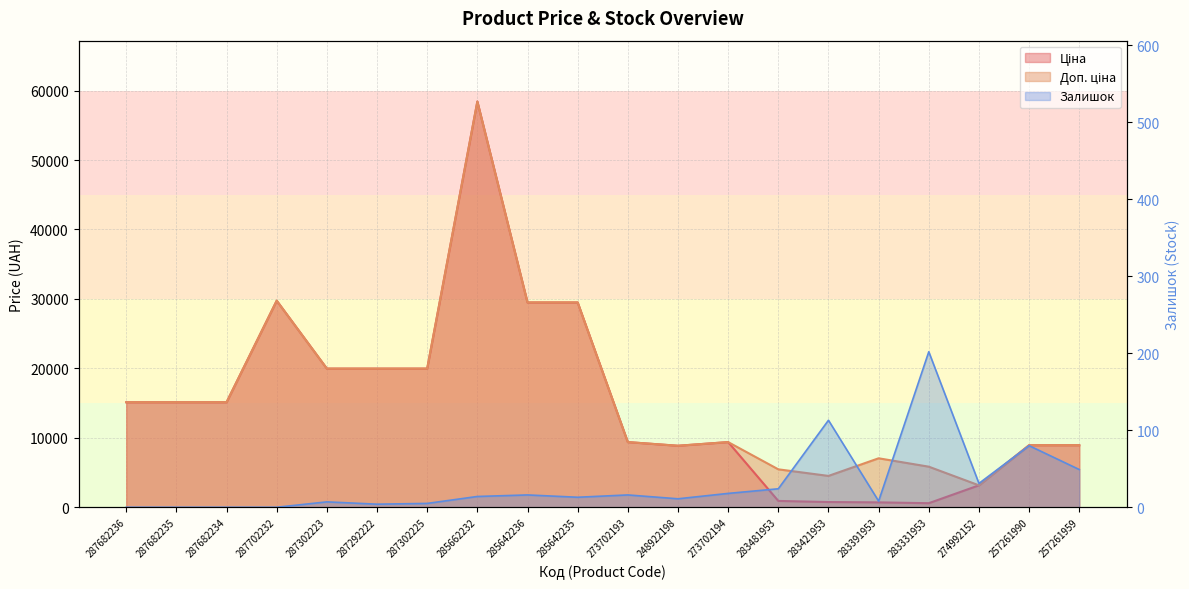

In Ціна, how many points are higher than both neighbors (excluding endpoints)?

3